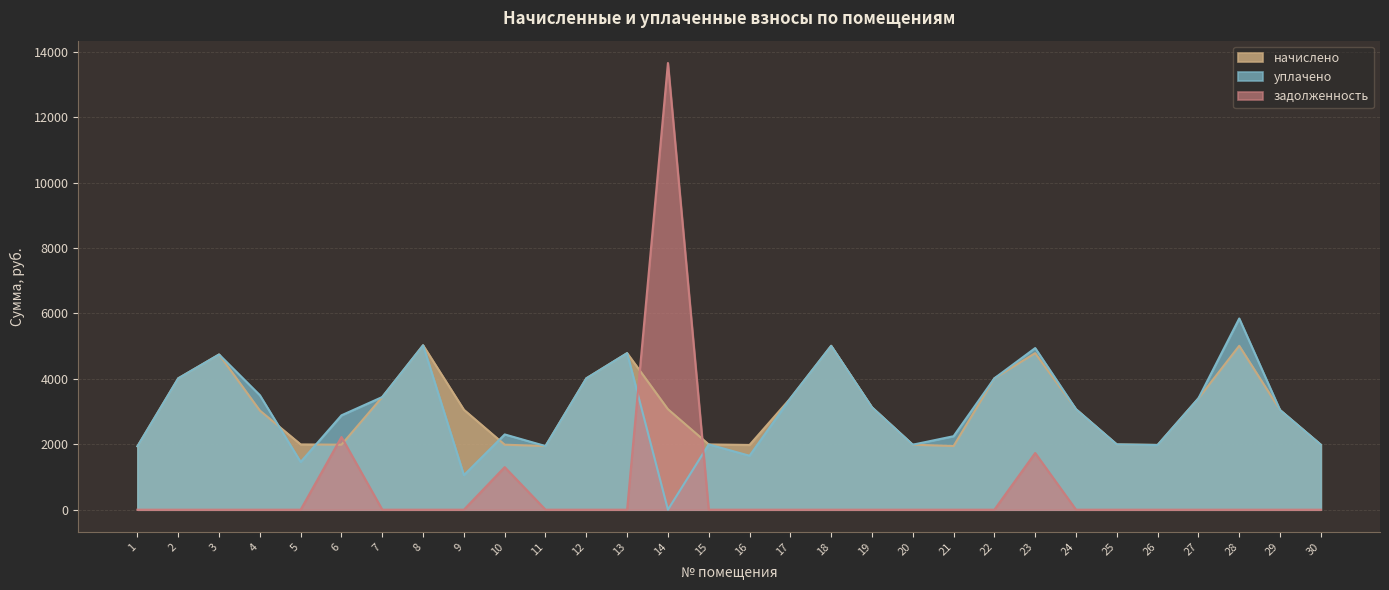

Where do начислено and уплачено first cross each other?

4 and 5